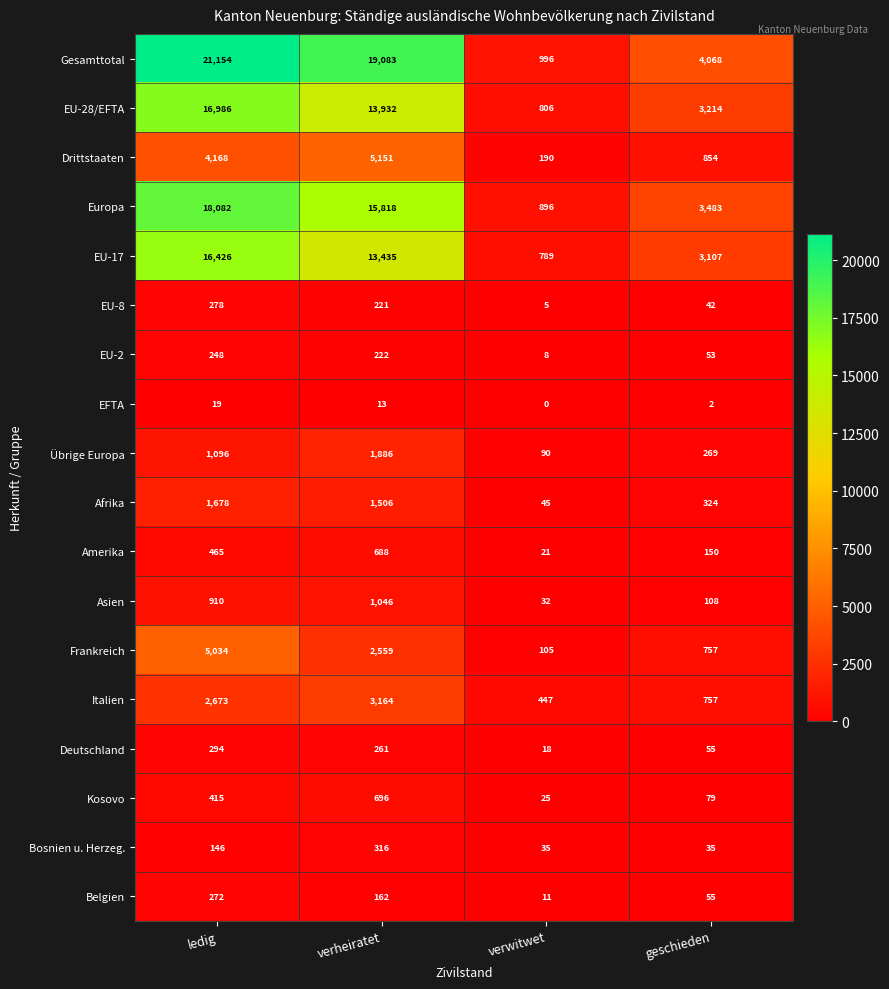

The value of Drittstaaten at verheiratet is 7430. True or false?

False